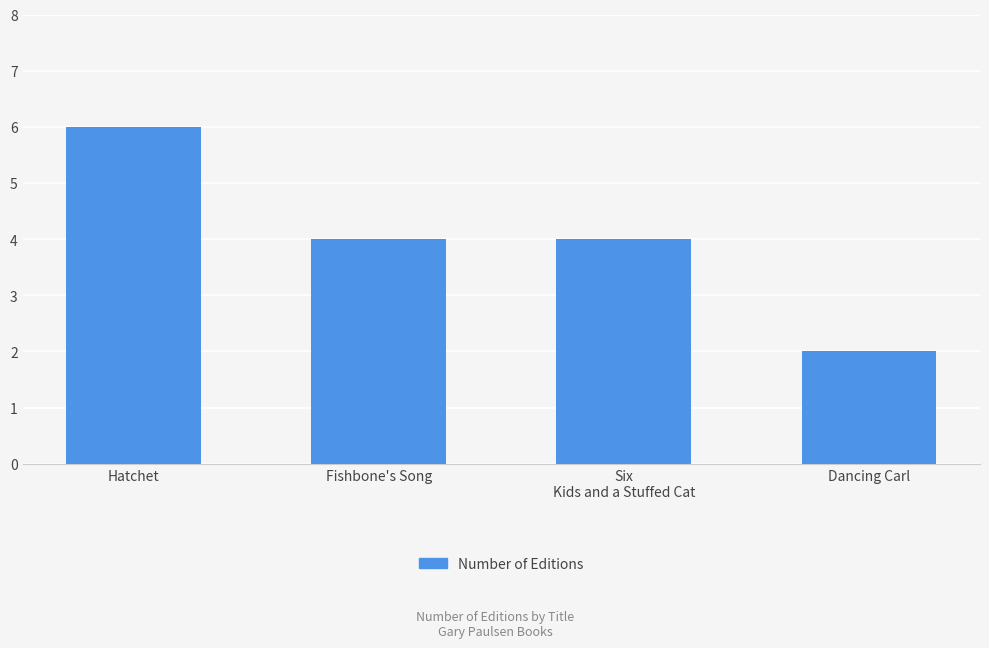

What is the change in value from Hatchet to Six
Kids and a Stuffed Cat?

-2